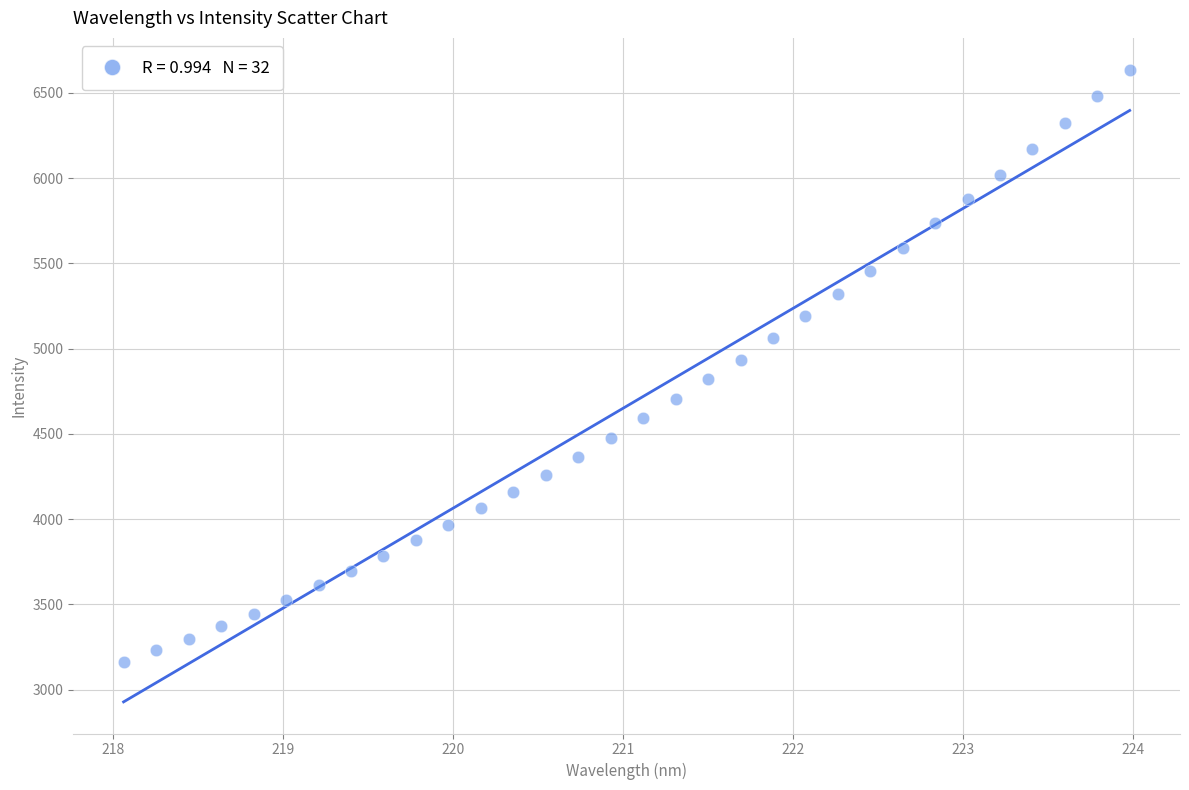

What is the range of X values (max minus min)?

5.9